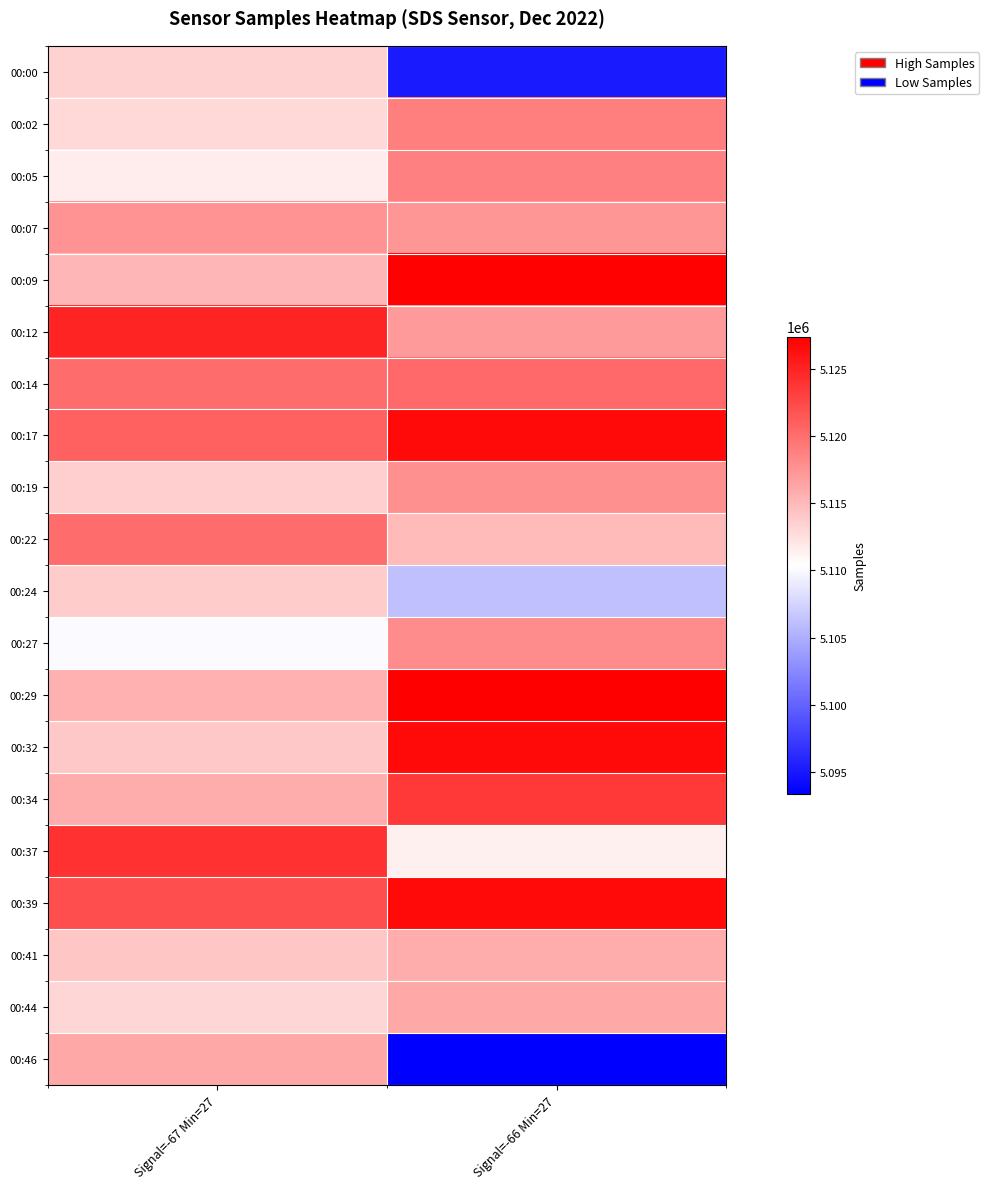

At which category is the sum across all series the highest?

Signal=-66 Min=27